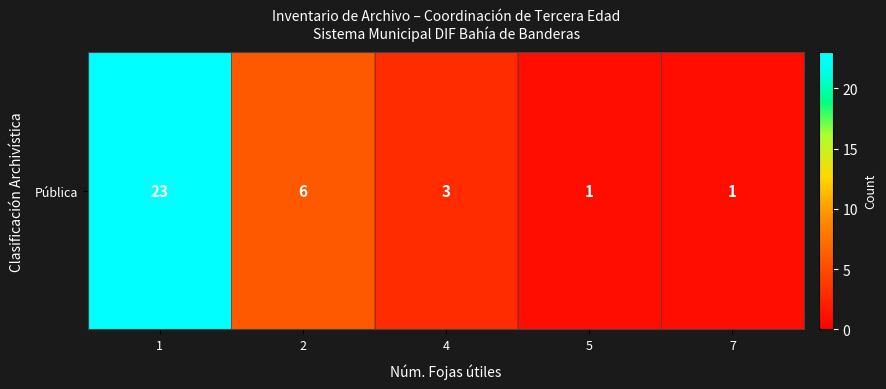

Reading right to left, extract all data points from this chart.

7=1	5=1	4=3	2=6	1=23